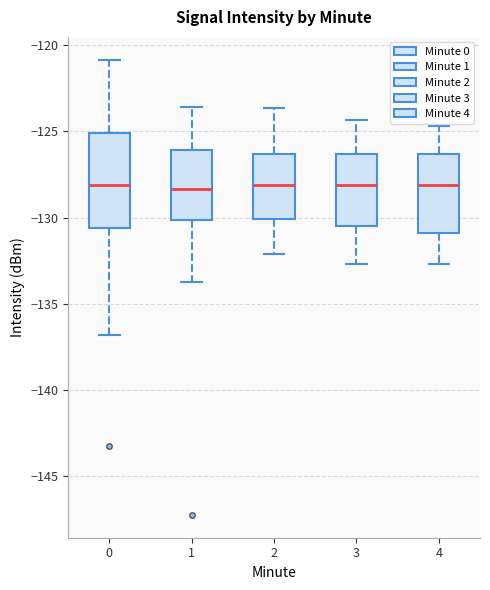

Comparing the boxes themselves (not the whiskers), which one is the tallest?

0